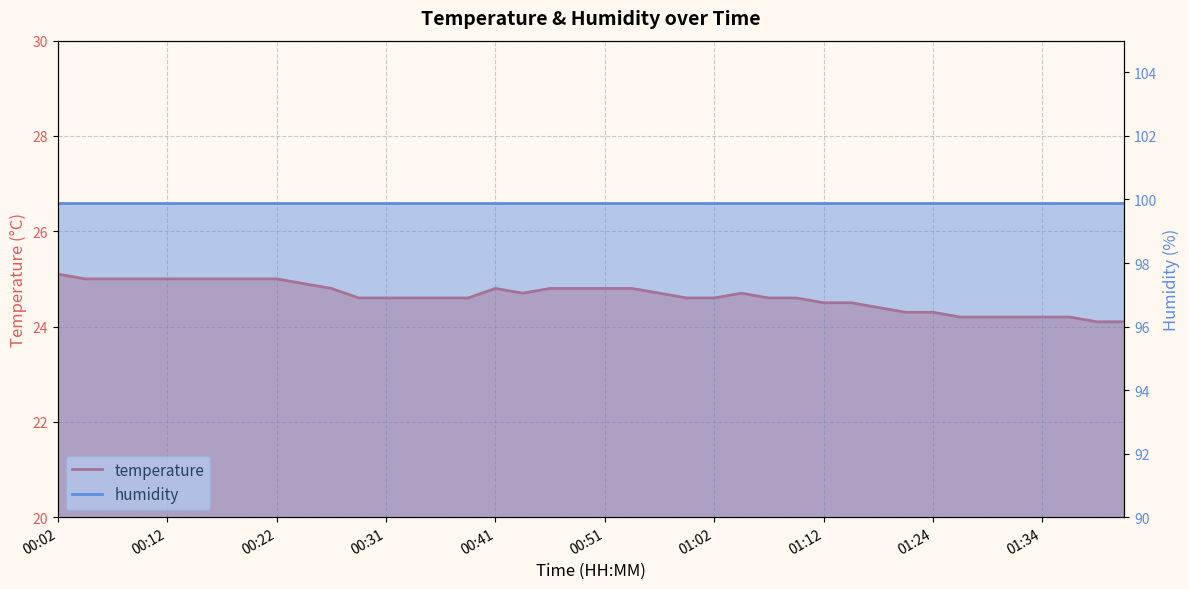

Reading right to left, transcribe all the data shown in this chart.

24.1	24.1	24.2	24.2	24.2	24.2	24.2	24.3	24.3	24.4	24.5	24.5	24.6	24.6	24.7	24.6	24.6	24.7	24.8	24.8	24.8	24.8	24.7	24.8	24.6	24.6	24.6	24.6	24.6	24.8	24.9	25.0	25.0	25.0	25.0	25.0	25.0	25.0	25.0	25.1